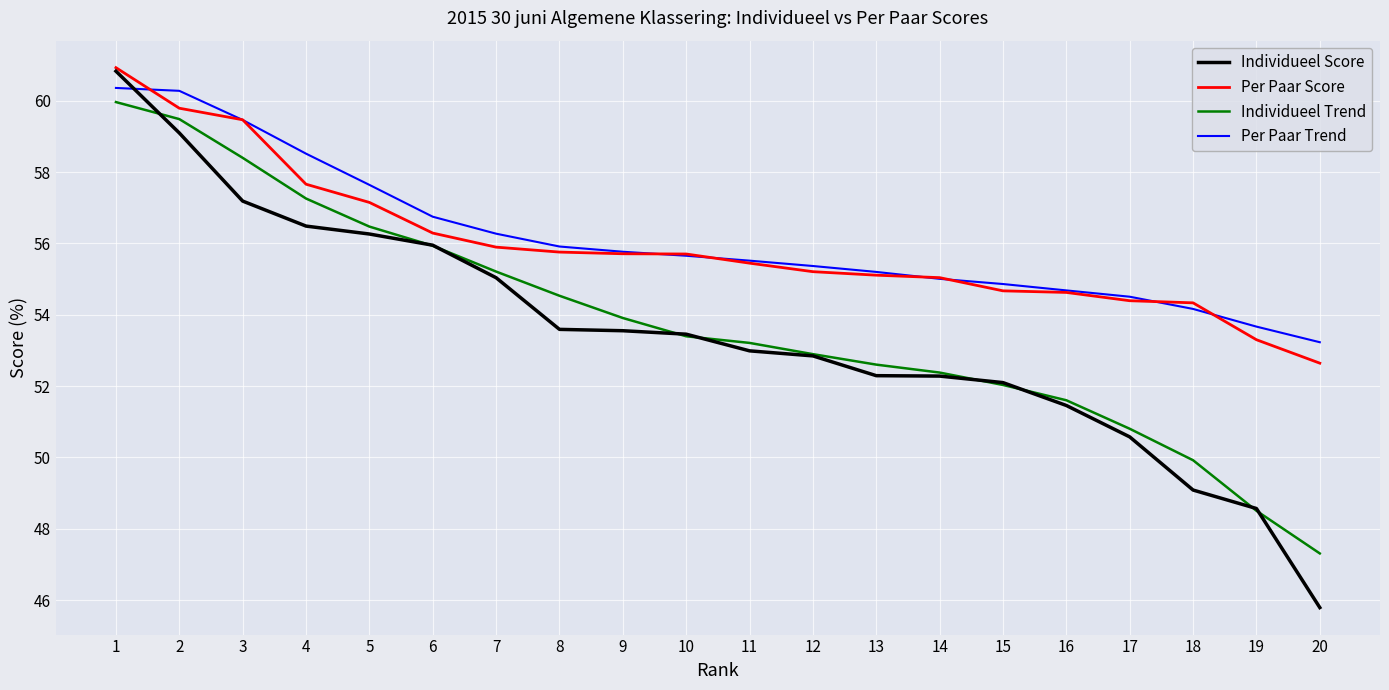

What is the total value across all series at 19?

204.0